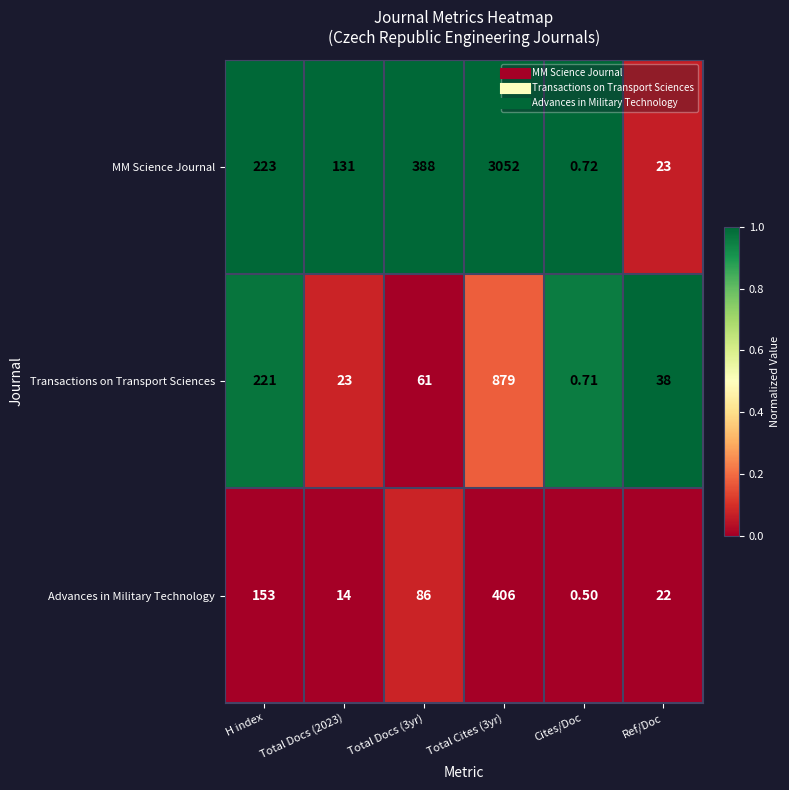

Is the value of MM Science Journal at H index greater than the value of Advances in Military Technology at H index?

Yes